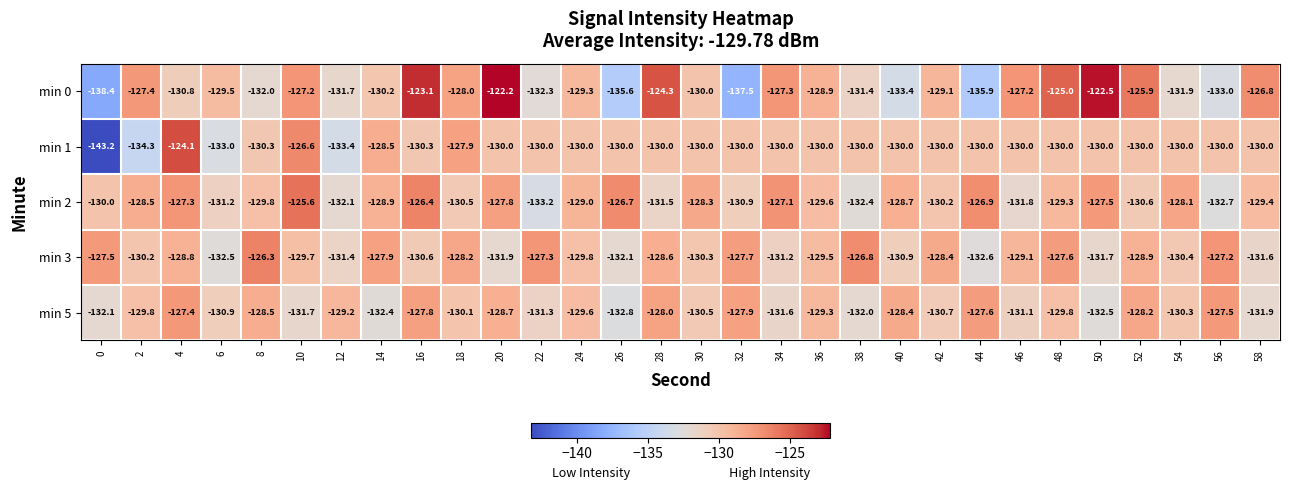

Between 44 and 58, which series saw the biggest shift?

min 0